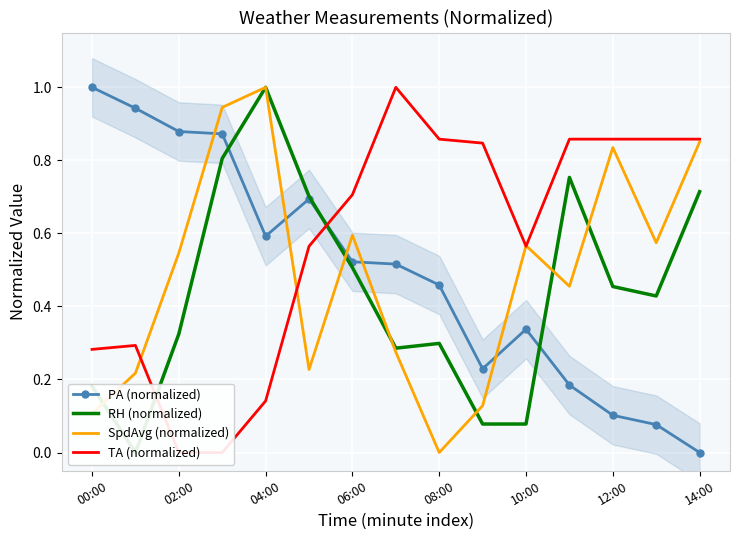

The value of PA (normalized) at 04:00 is 0.6. True or false?

True